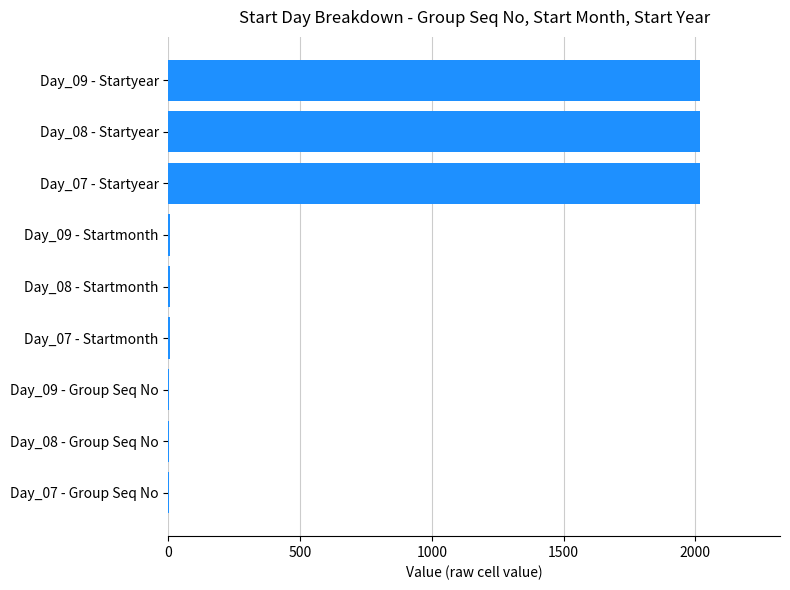

What is the greatest value displayed?

2019